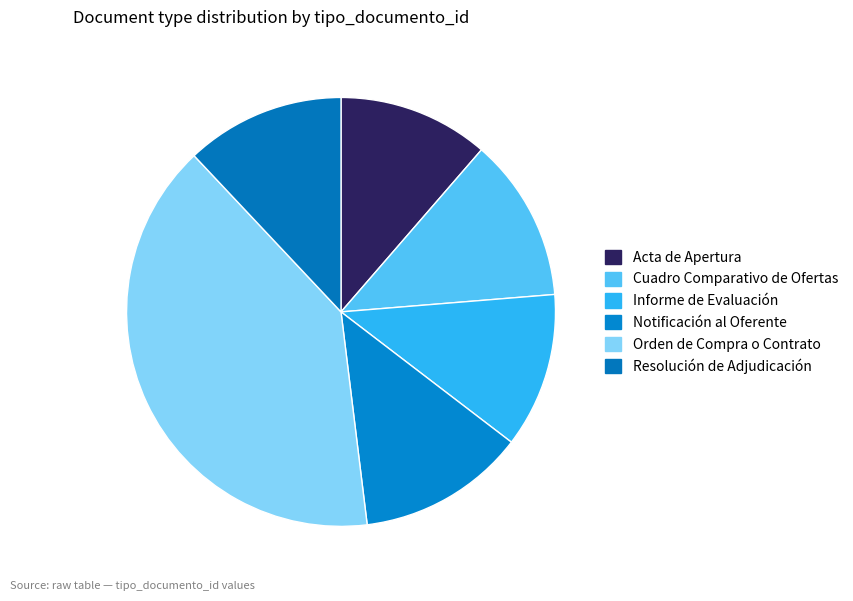

What is the largest slice in the pie chart?

Orden de Compra o Contrato